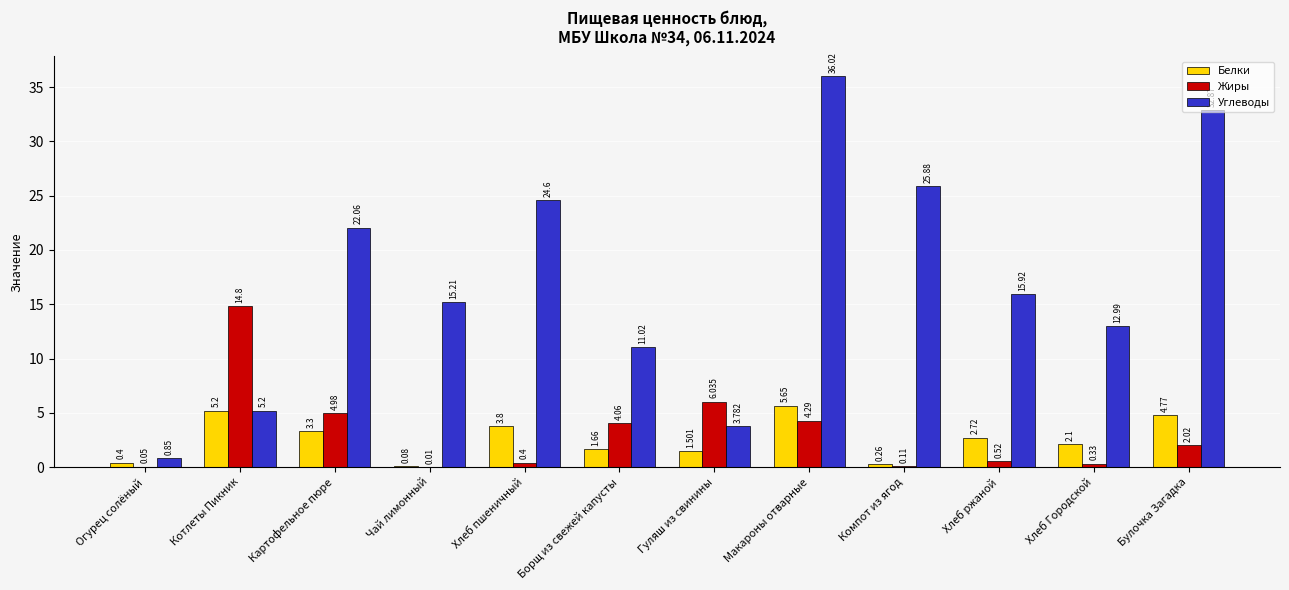

Which label corresponds to the largest value in the chart?

Макароны отварные